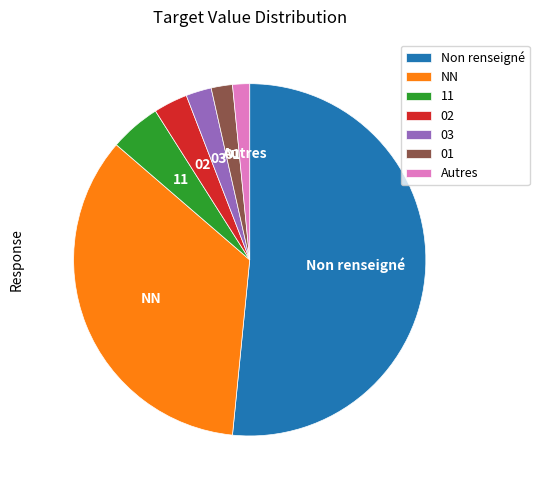

Is there a majority slice in this chart?

Yes